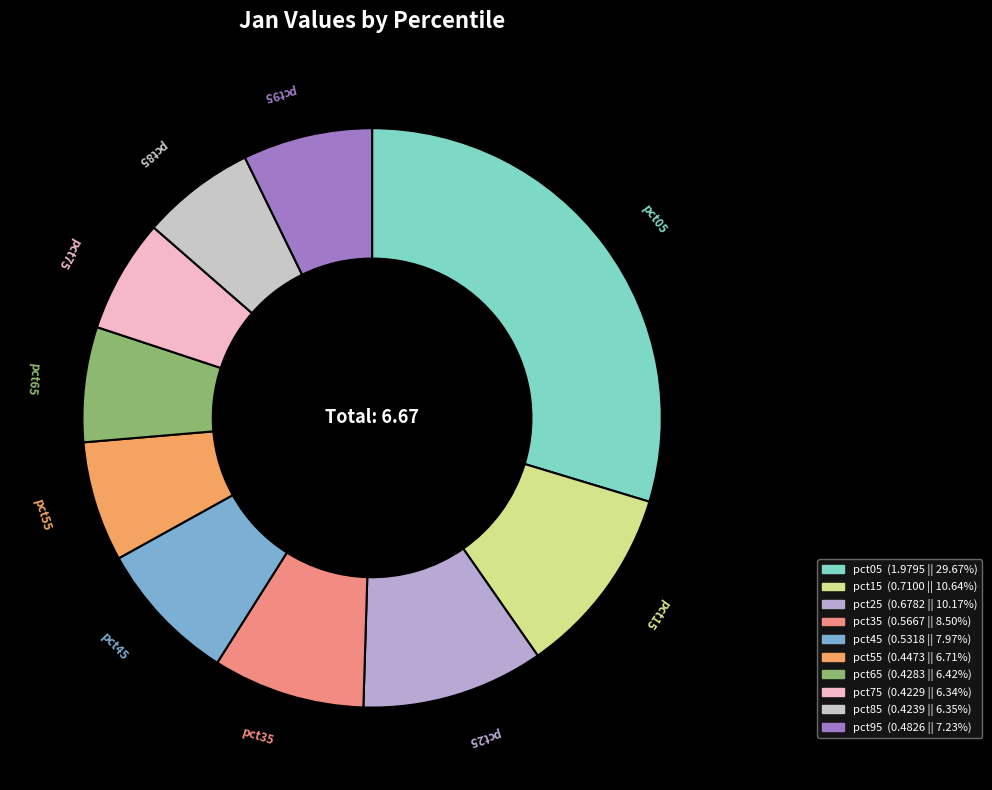

Between pct15 and pct85, which is larger?

pct15